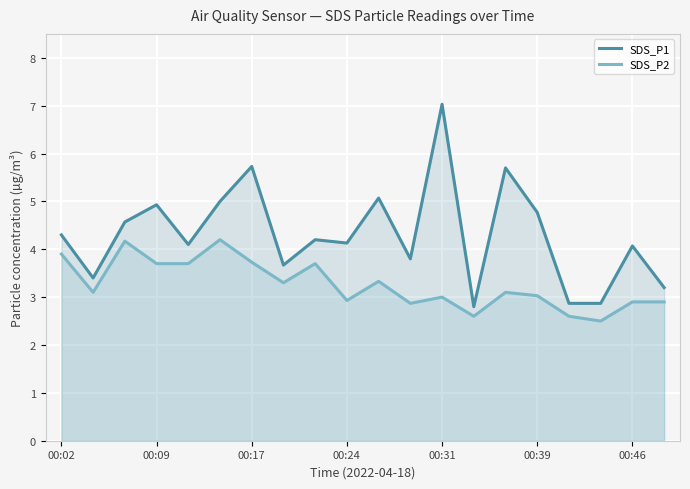

What is the value of the SDS_P2 point at the 3rd from the left?

4.2